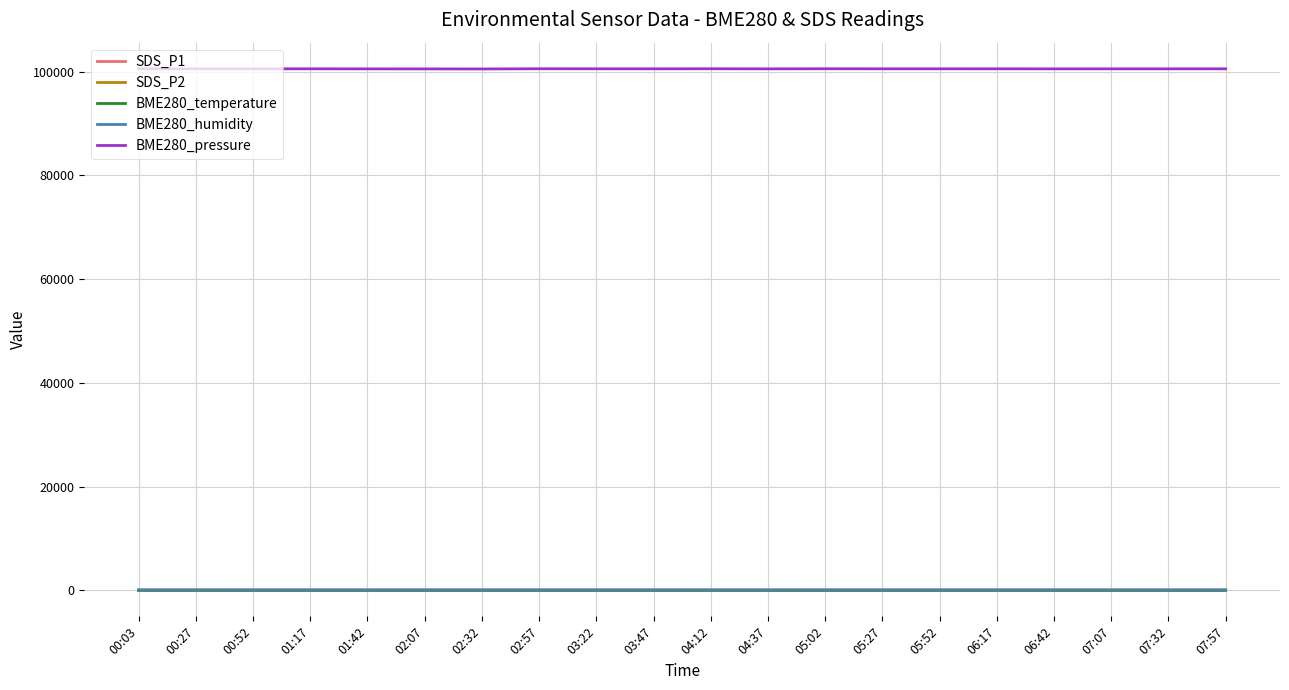

What is the maximum value for BME280_pressure?

100578.1